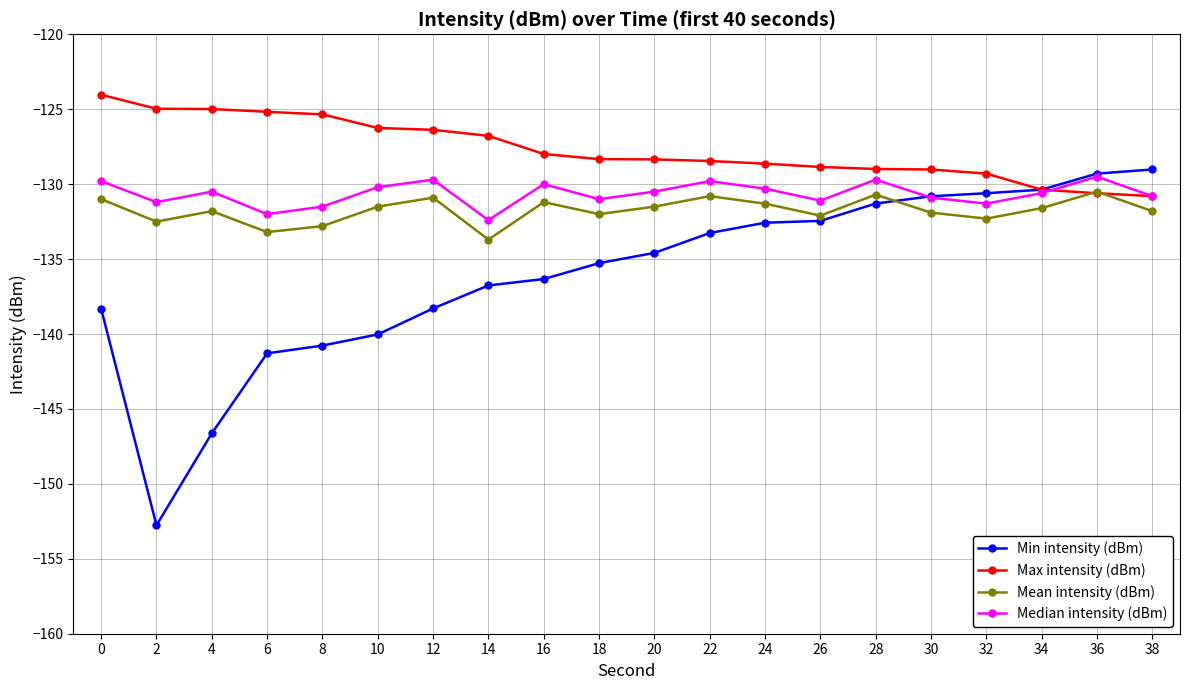

True or false: Median intensity (dBm) and Mean intensity (dBm) intersect in this chart.

False